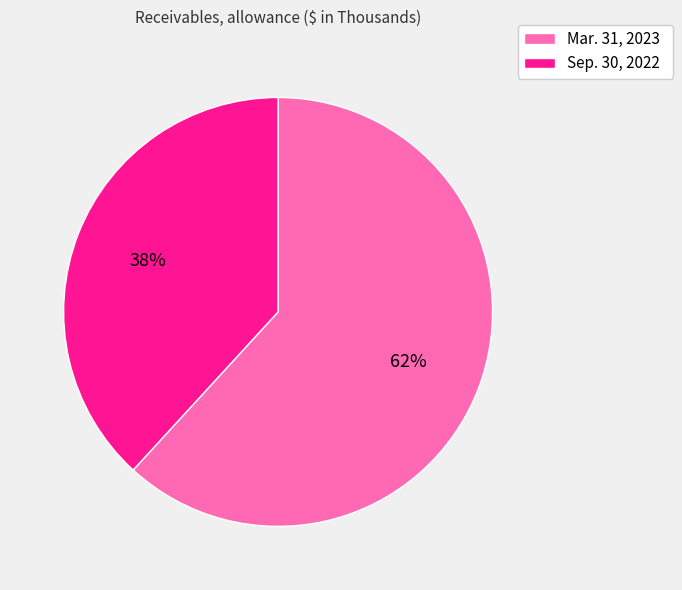

Rank the categories by value from highest to lowest.

Mar. 31, 2023, Sep. 30, 2022